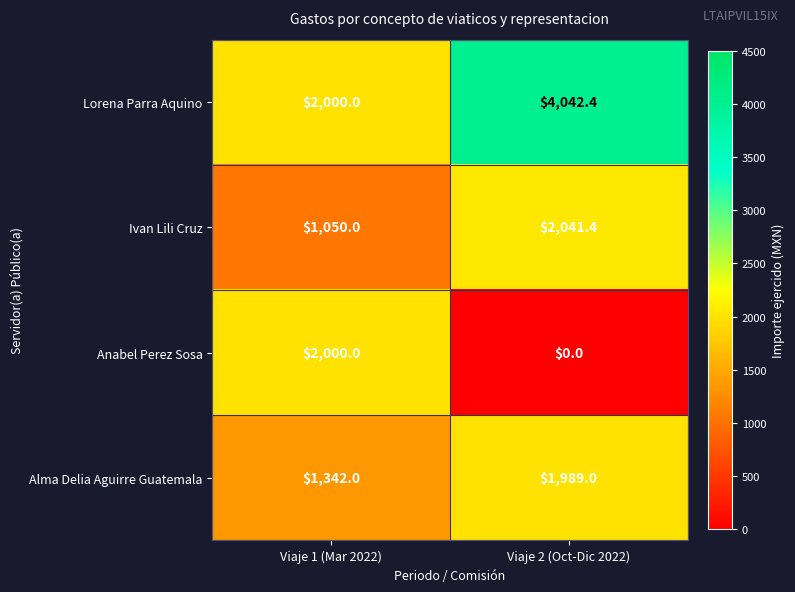

At which category is the sum across all series the highest?

Viaje 2 (Oct-Dic 2022)